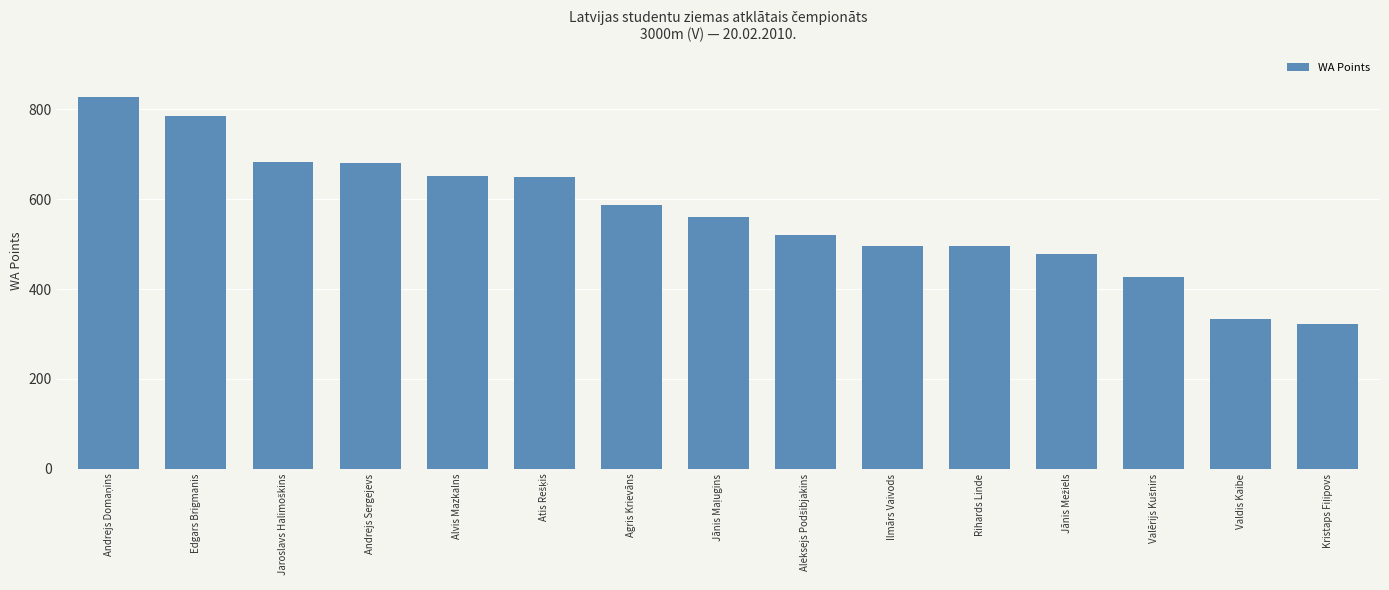

What is the minimum value shown in the chart?

323